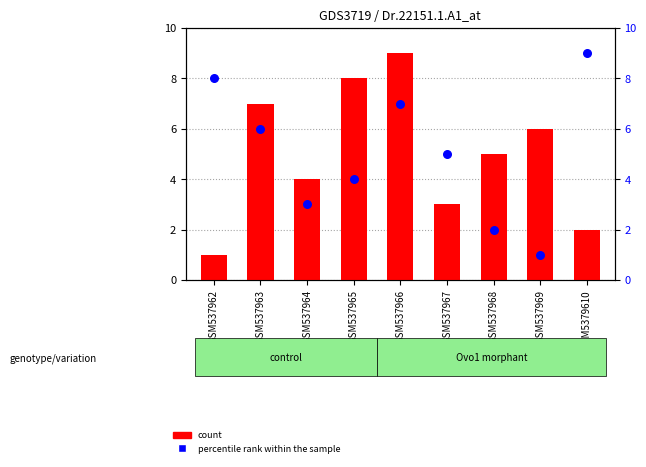

Is the value of percentile rank within the sample at GSM537962 greater than the value of count at GSM5379610?

Yes